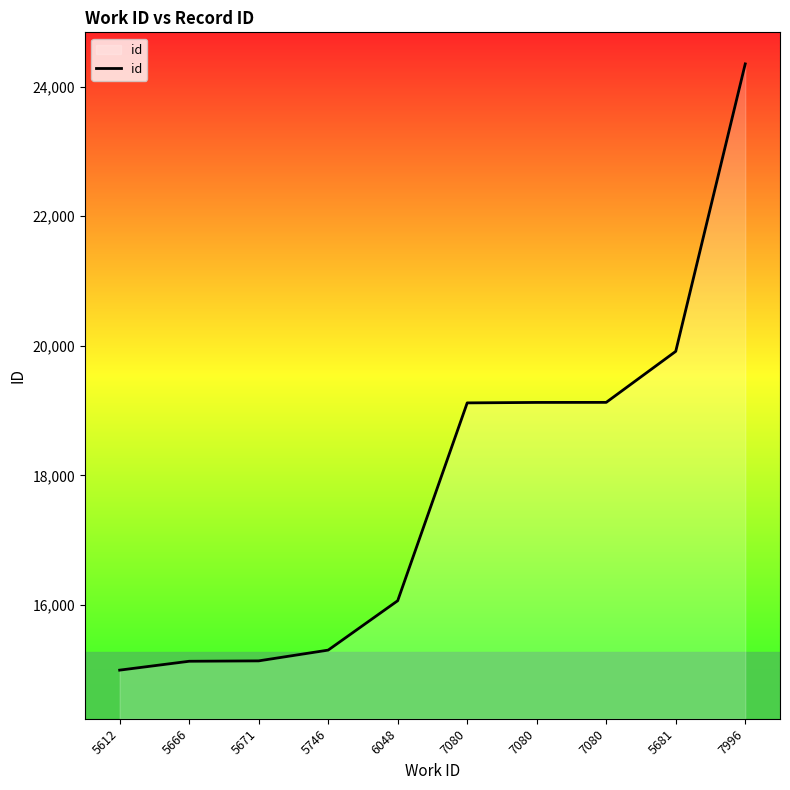

List the labels in order of value, largest first.

7996, 5681, 7080, 7080, 7080, 6048, 5746, 5671, 5666, 5612